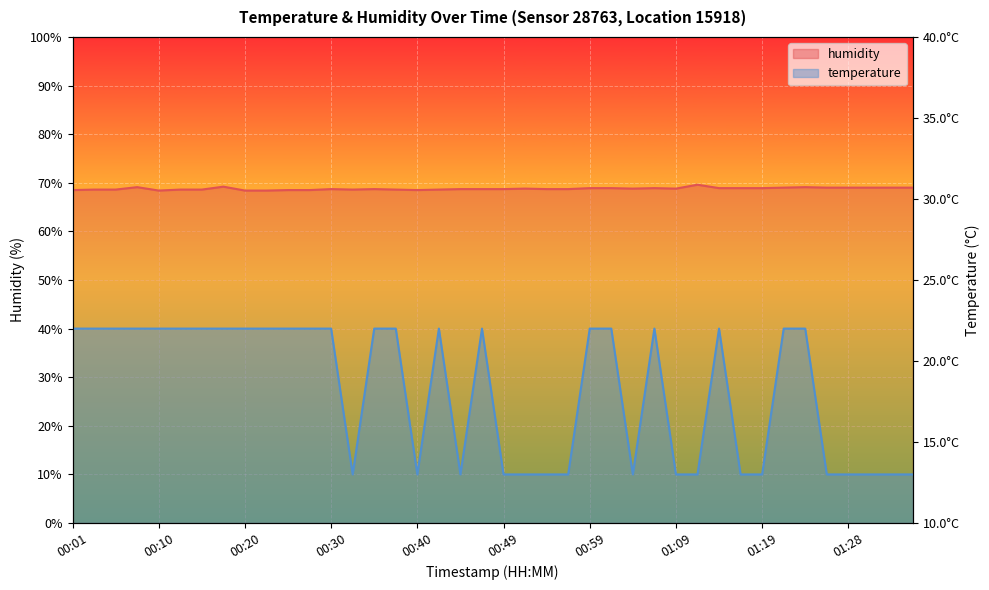

Rank the series at 00:32 from highest to lowest value.

humidity, temperature